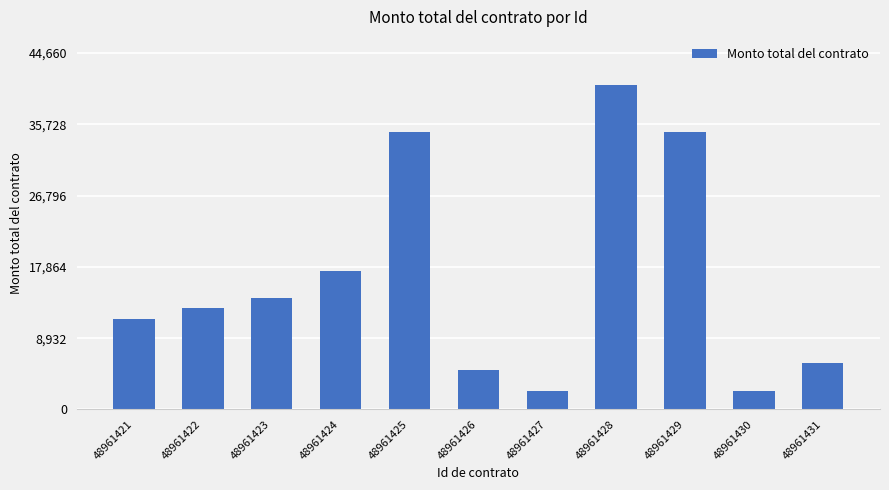

What is the smallest value displayed?

2255